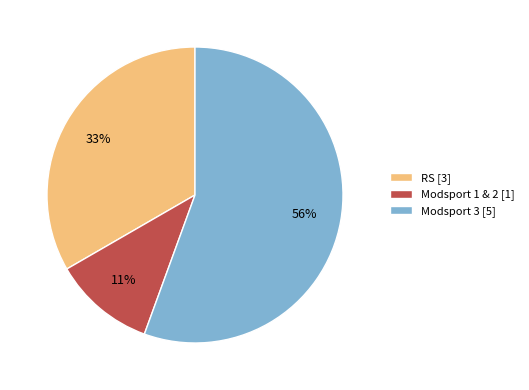

What percentage is the Modsport 1 & 2 [1] slice, to the nearest percent?

11%